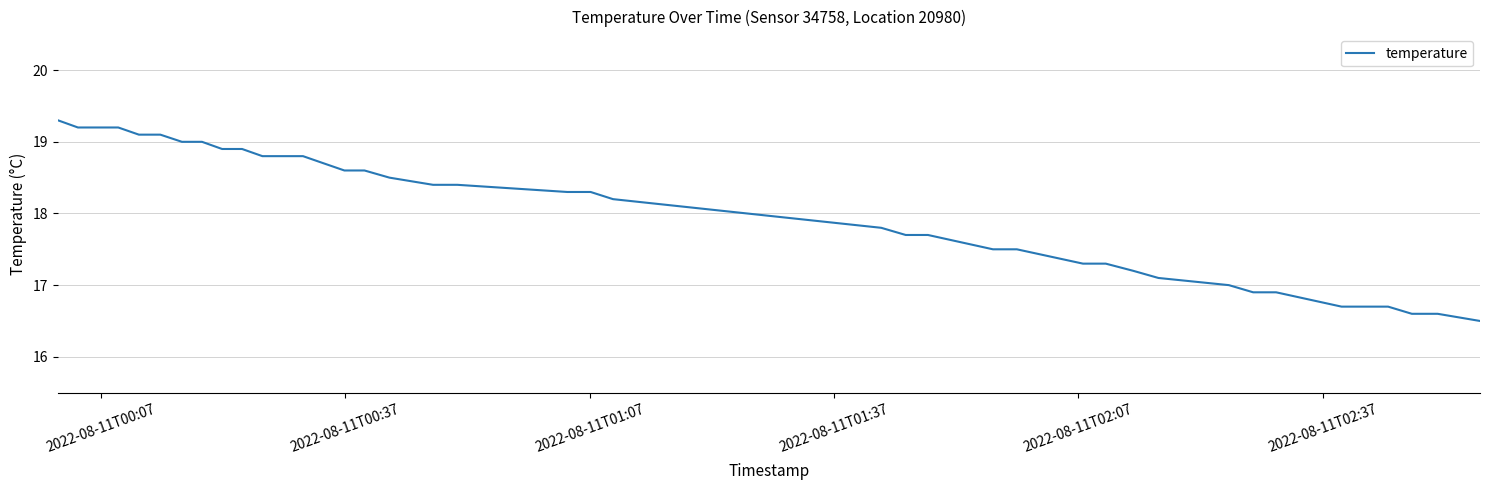

How many lines are shown in the chart?

1